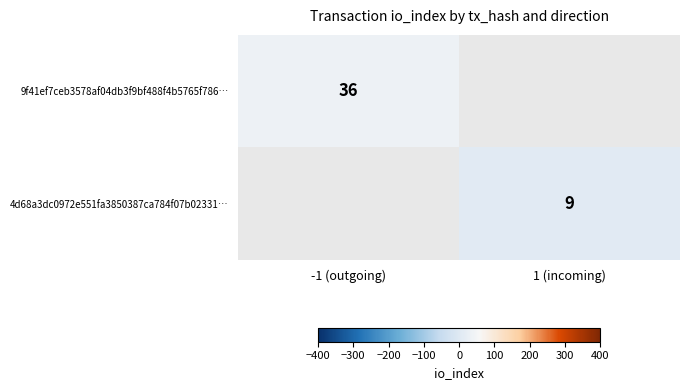

At how many categories does at least one series exceed 35?

1